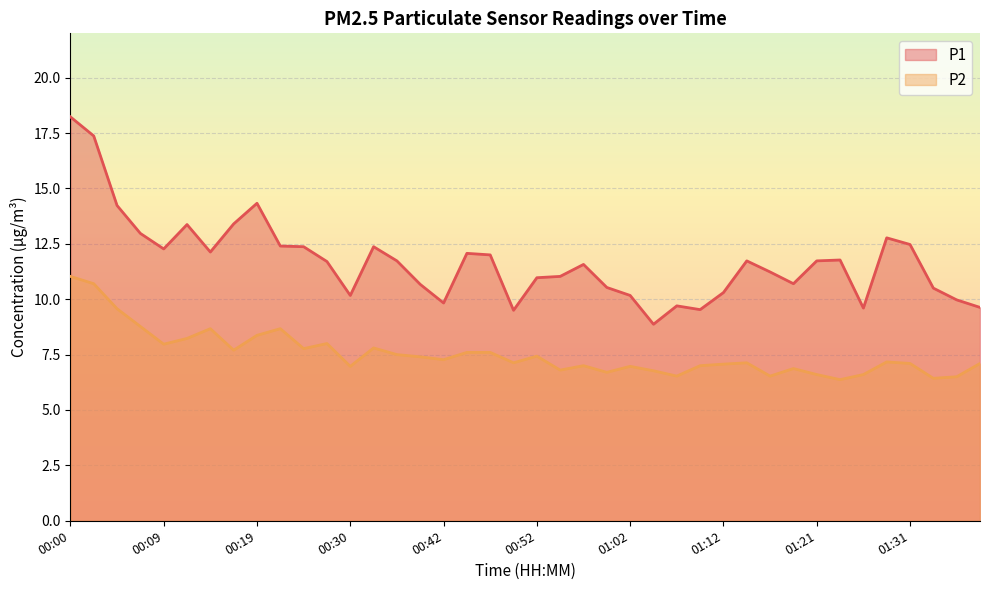

What is the minimum value shown in the chart?

6.4